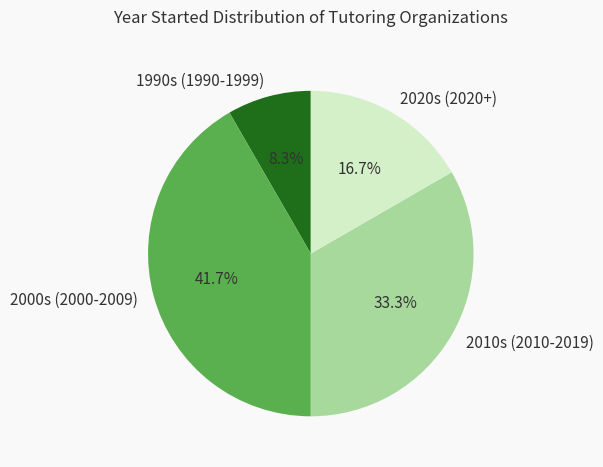

Count the number of slices in the pie.

4